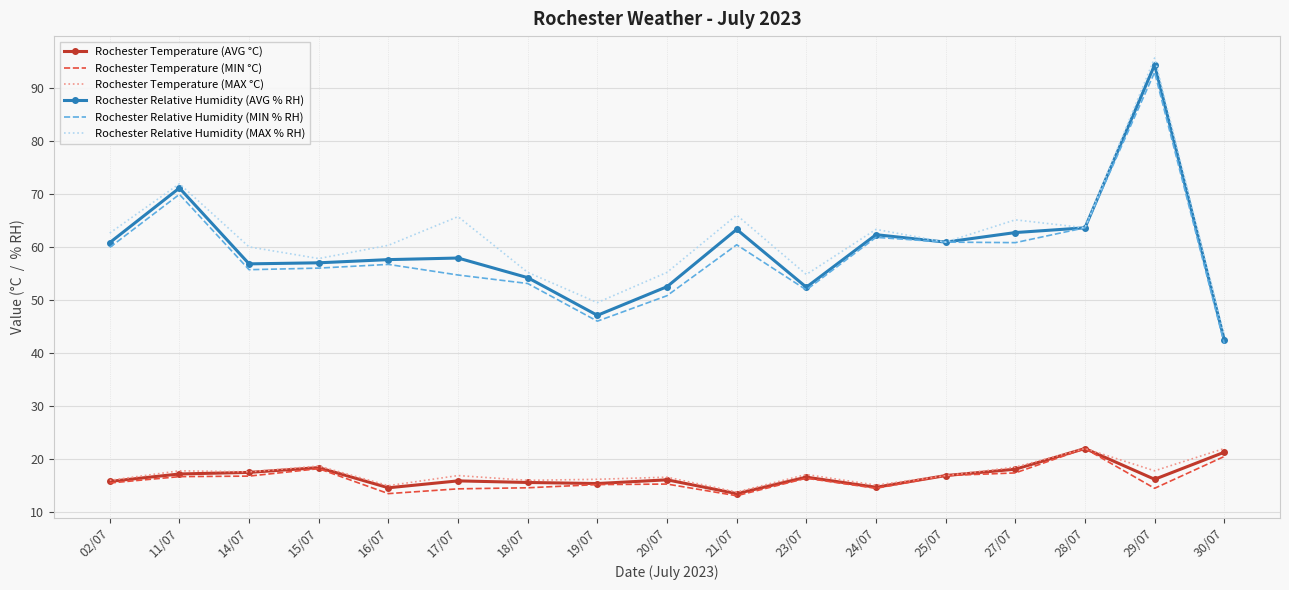

What is the total value across all series at 27/07?

242.6